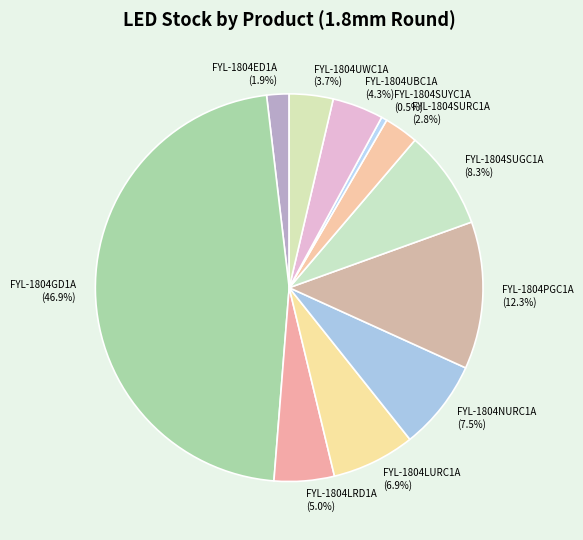

Is there any slice that represents more than half of the pie?

No